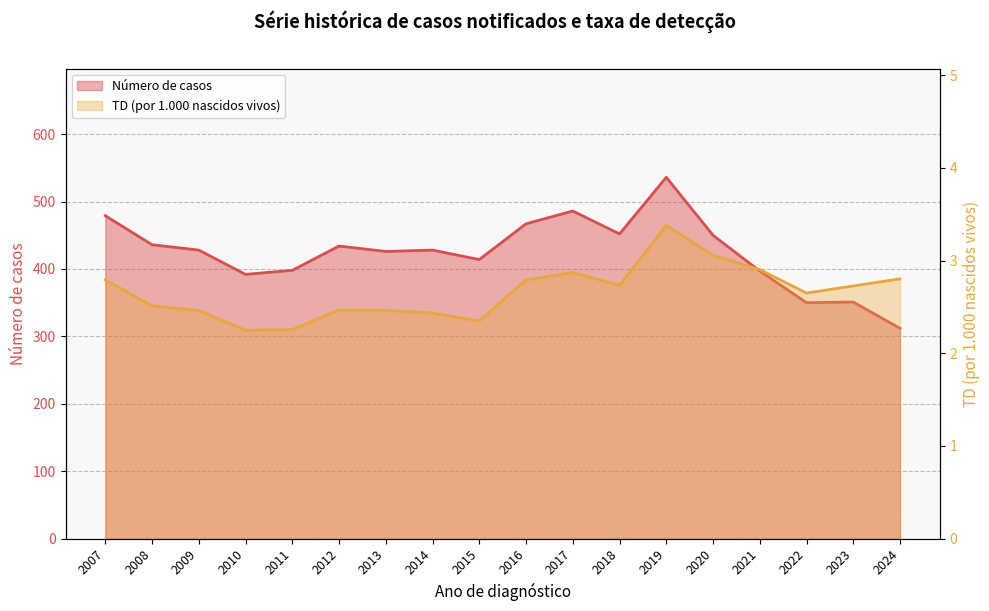

Does the chart have visible grid lines?

Yes